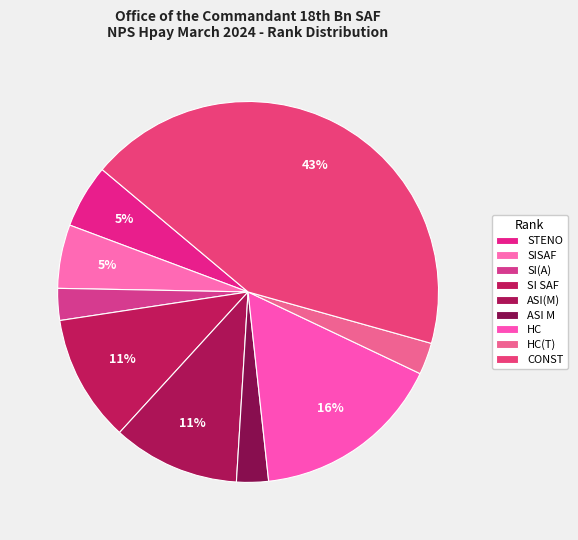

To the nearest percent, what is the combined percentage of STENO and CONST?

49%